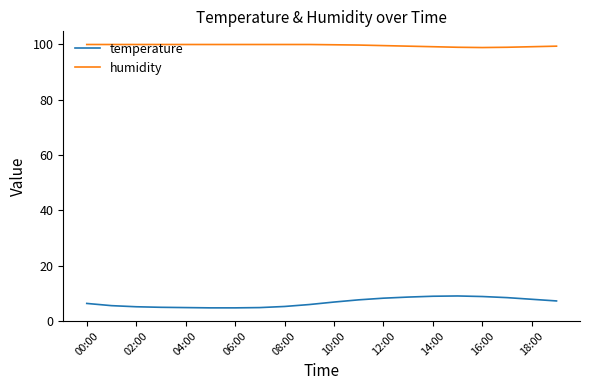

Which series has the largest range (max minus min)?

temperature